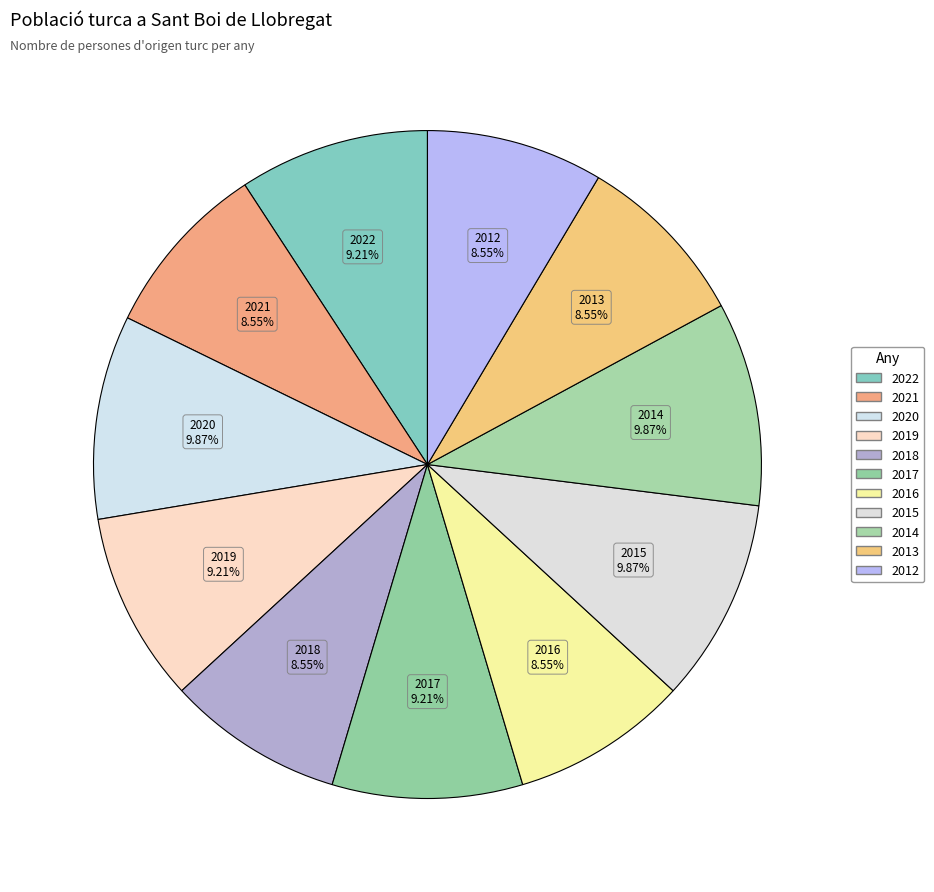

What percentage is the 2013 slice, to the nearest percent?

9%